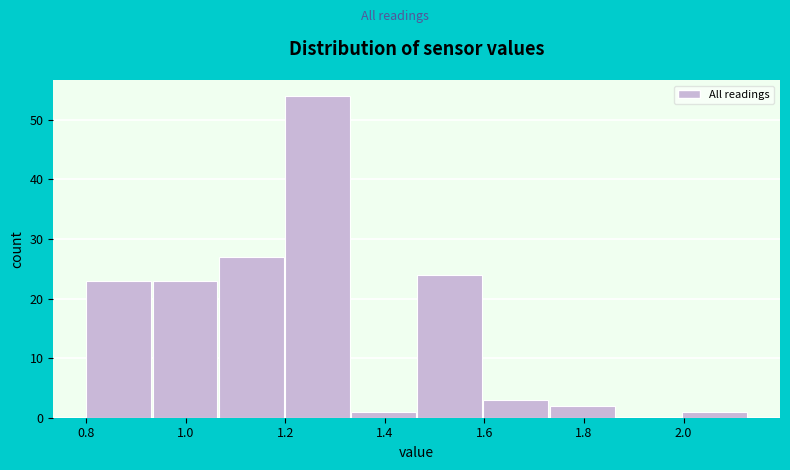

Reading left to right, list every bar in this chart as the range it spans on the x-axis followed by its height. Neither the bar edges nor the heights are printed on the chart, so give them approximately, as read against the axes.

0.80 to 0.94: 23
0.94 to 1.06: 23
1.06 to 1.20: 27
1.20 to 1.34: 54
1.34 to 1.46: 1
1.46 to 1.60: 24
1.60 to 1.74: 3
1.74 to 1.86: 2
1.86 to 2.00: 0
2.00 to 2.14: 1